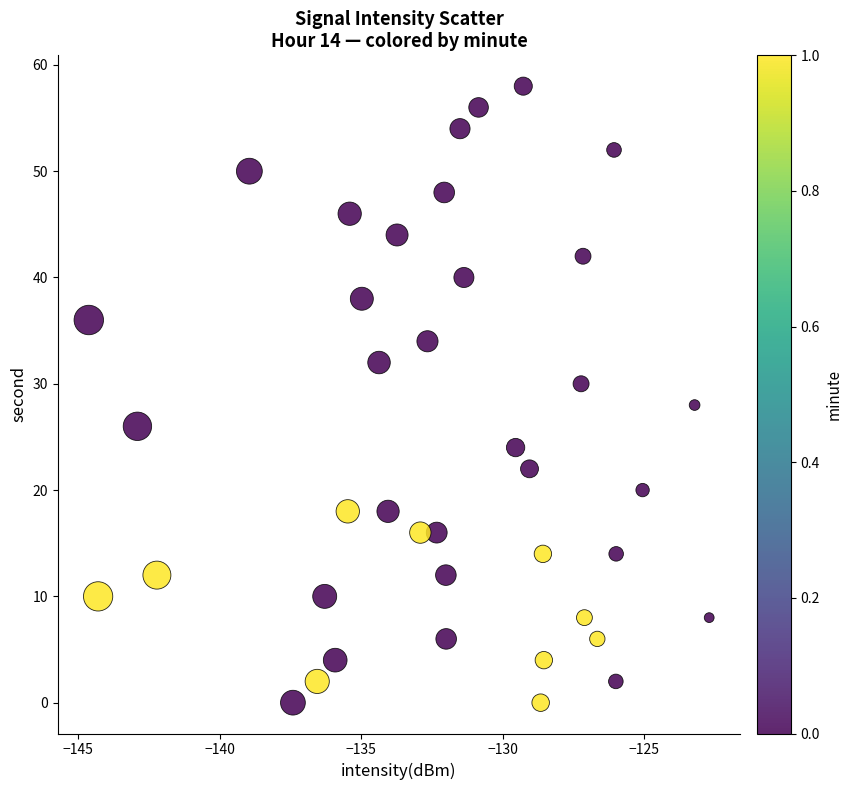

What is the range of Y values (max minus min)?

58